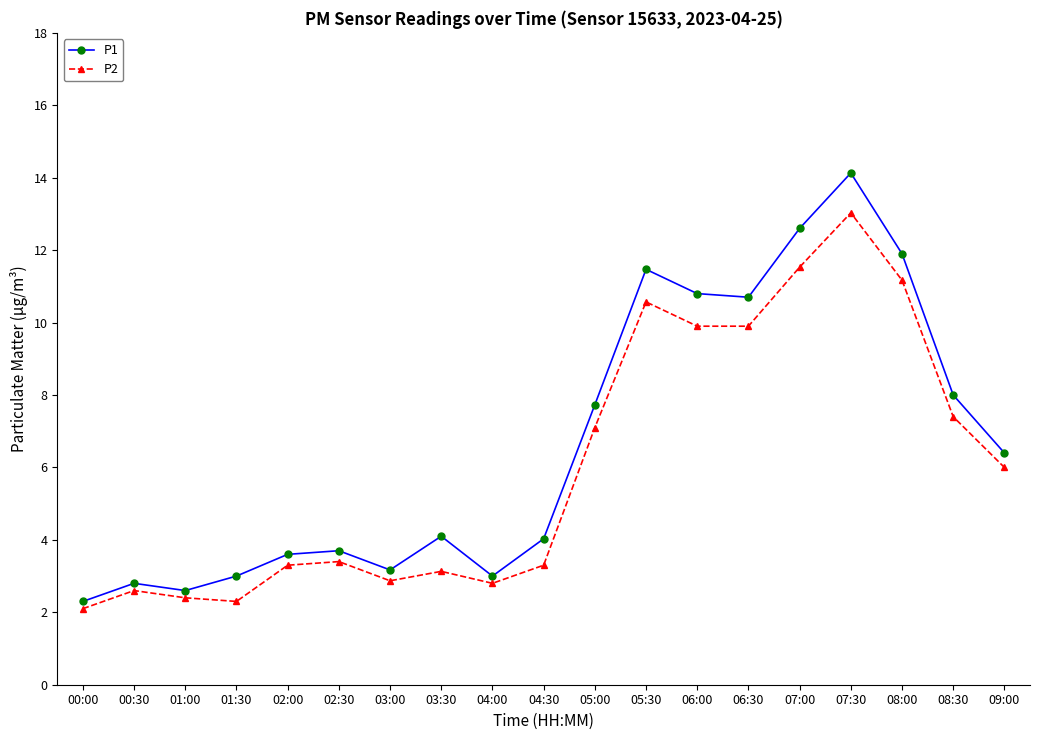

At how many categories does at least one series exceed 9?

6